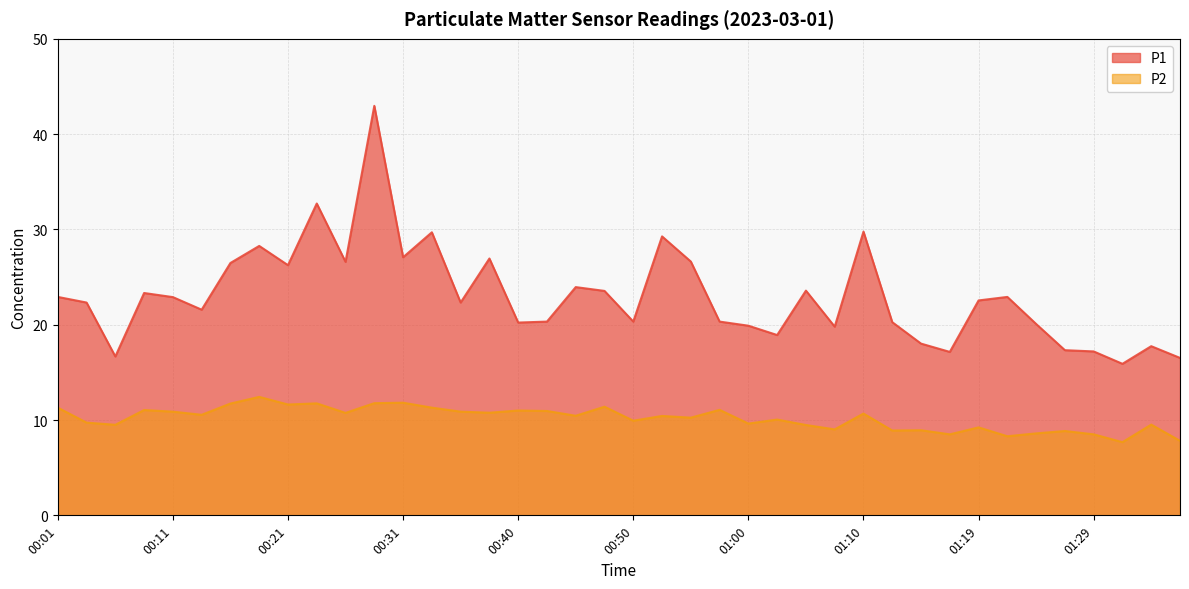

At which category does P1 reach its first local valley?

00:06